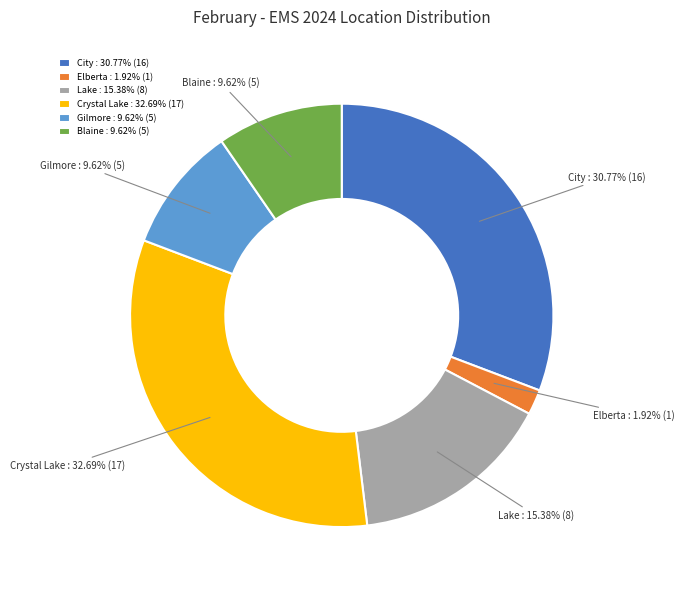

Approximately how many times larger is the value at Blaine compared to Elberta?

5.0